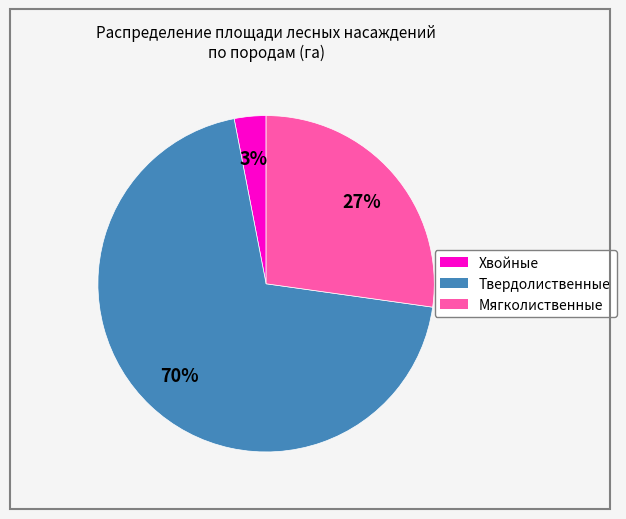

Rank the categories by value from highest to lowest.

Твердолиственные, Мягколиственные, Хвойные